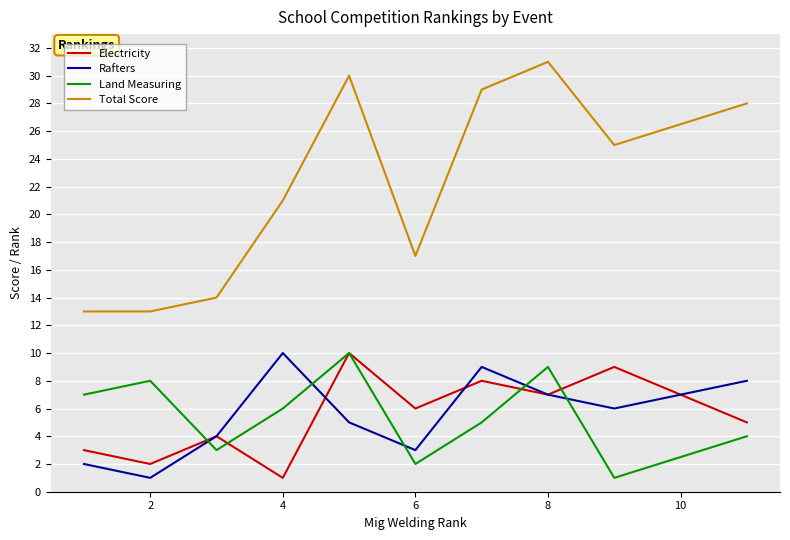

What is the smallest value displayed?

1